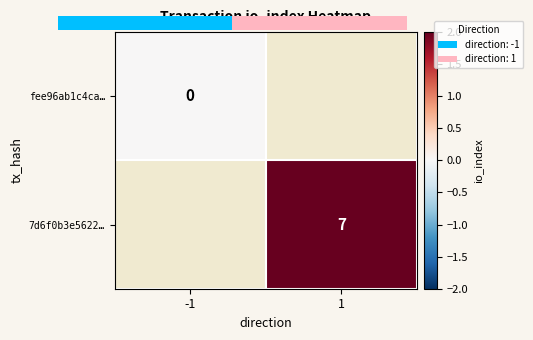

Is it true that 7d6f0b3e5622… equals 7 at 1?

True